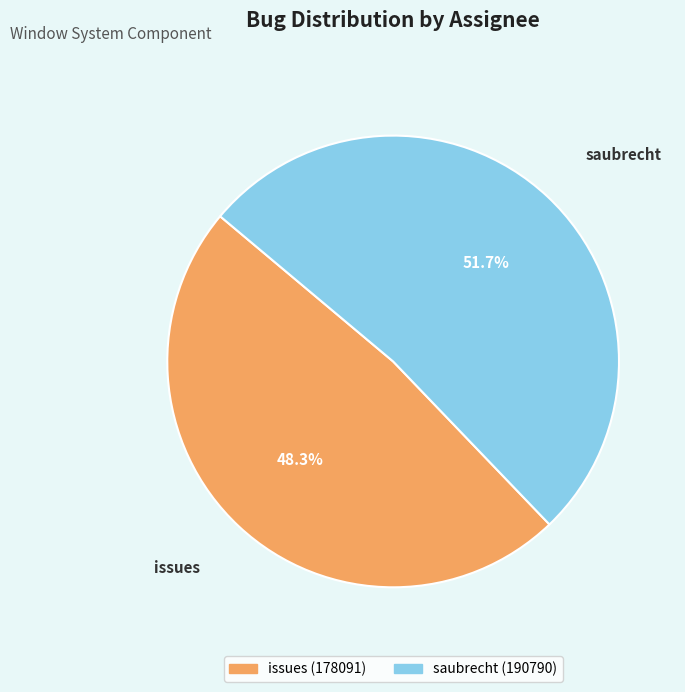

To the nearest percent, what percentage of the pie is saubrecht?

52%